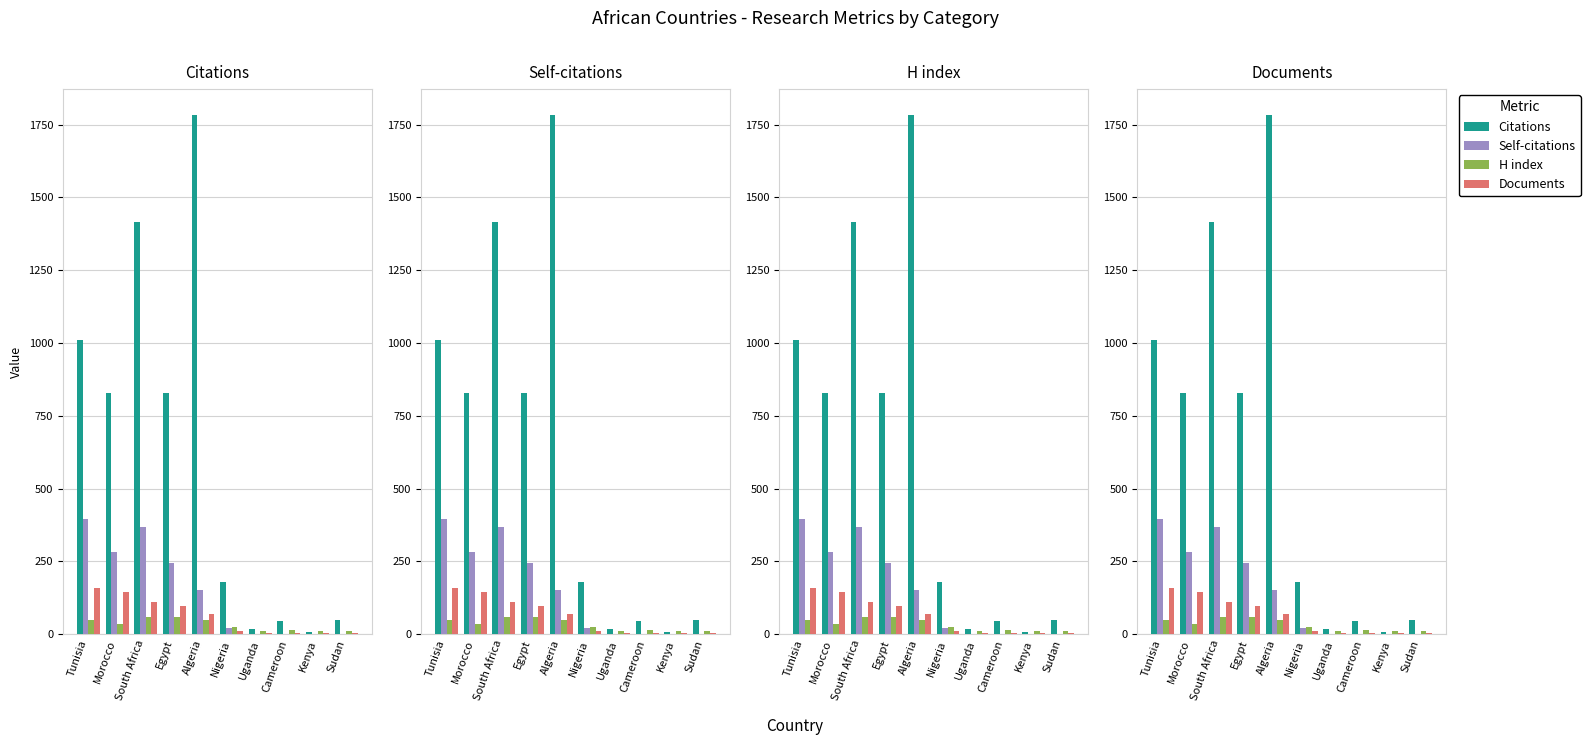

What is the sum of all Citations values?

6162